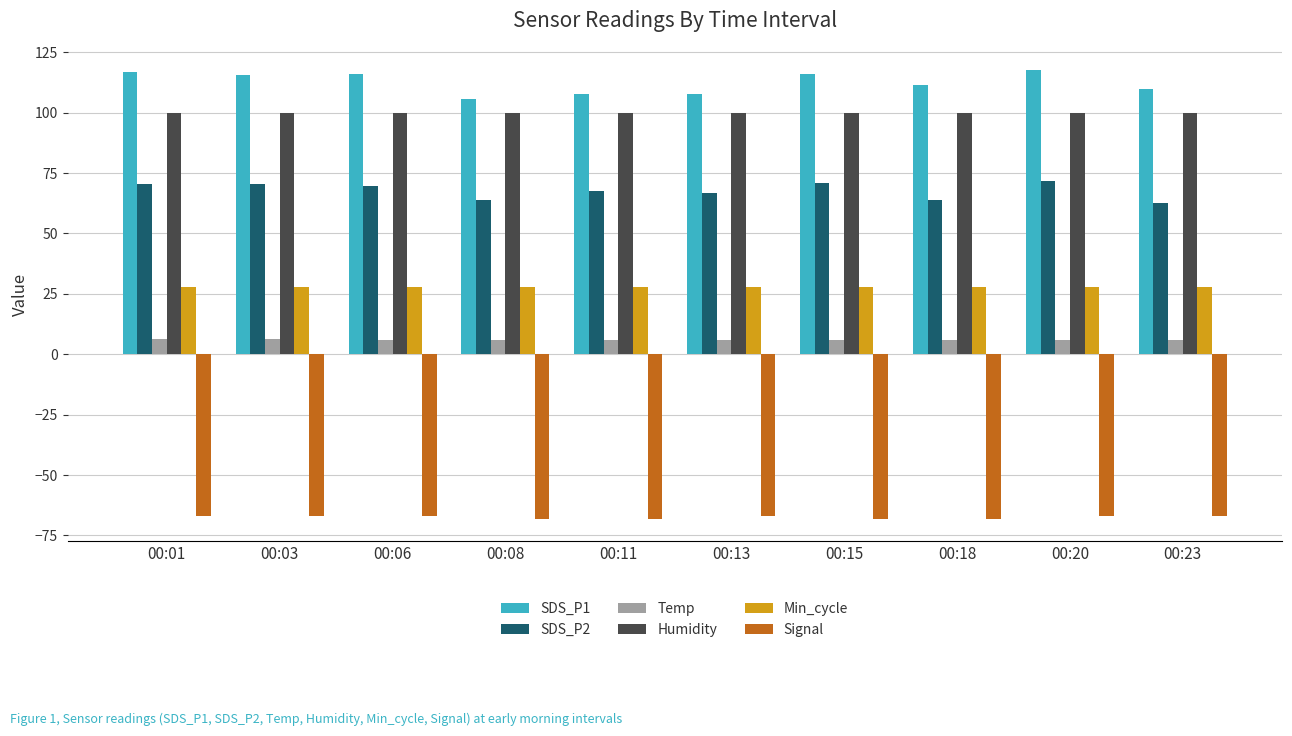

Rank the series by their maximum value, from highest to lowest.

SDS_P1, Humidity, SDS_P2, Min_cycle, Temp, Signal